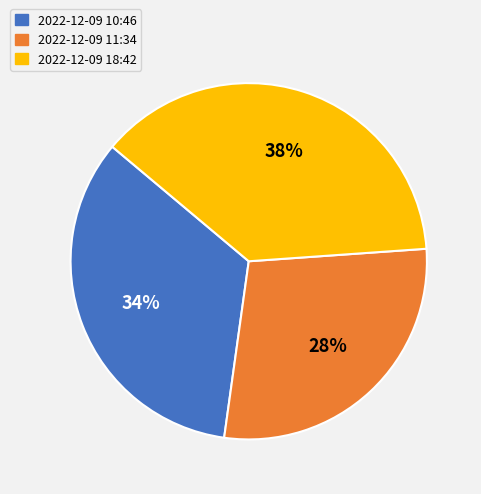

To the nearest percent, what is the combined percentage of 2022-12-09 11:34 and 2022-12-09 18:42?

66%